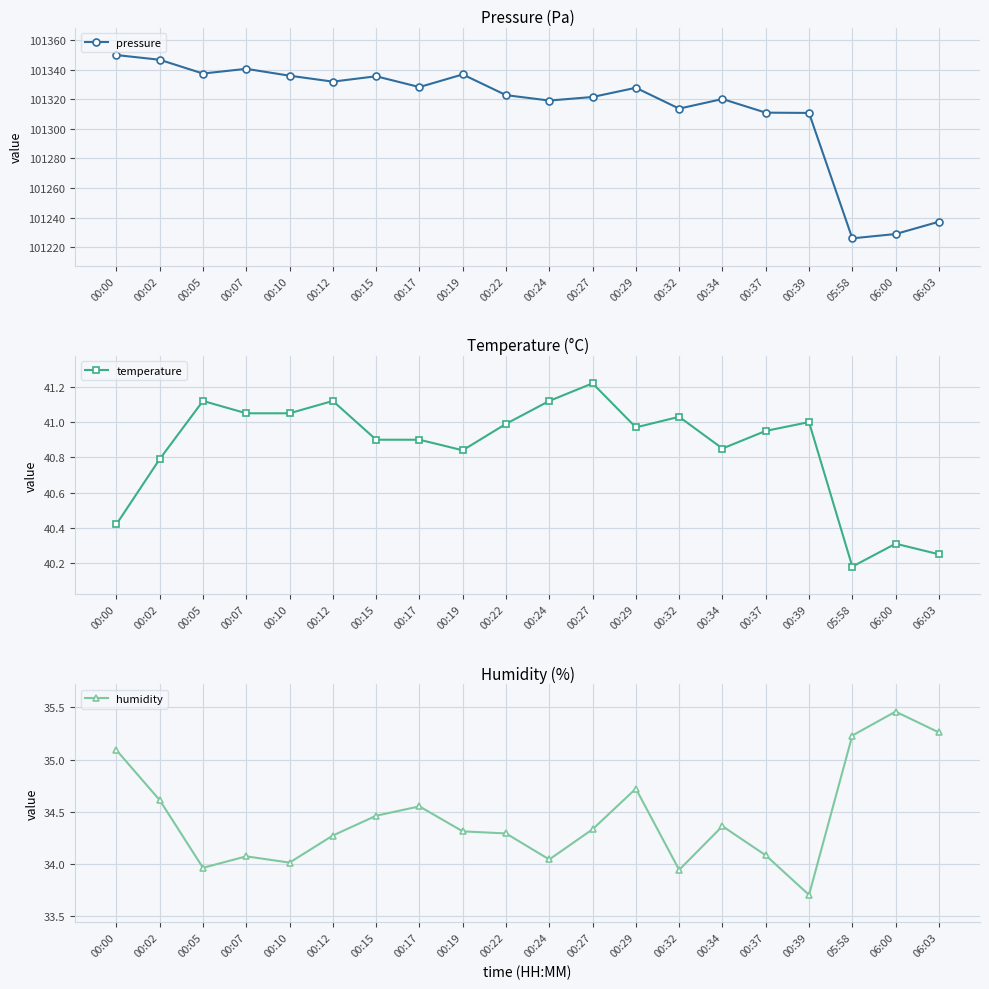

At which label is pressure closest to 101287?

00:39